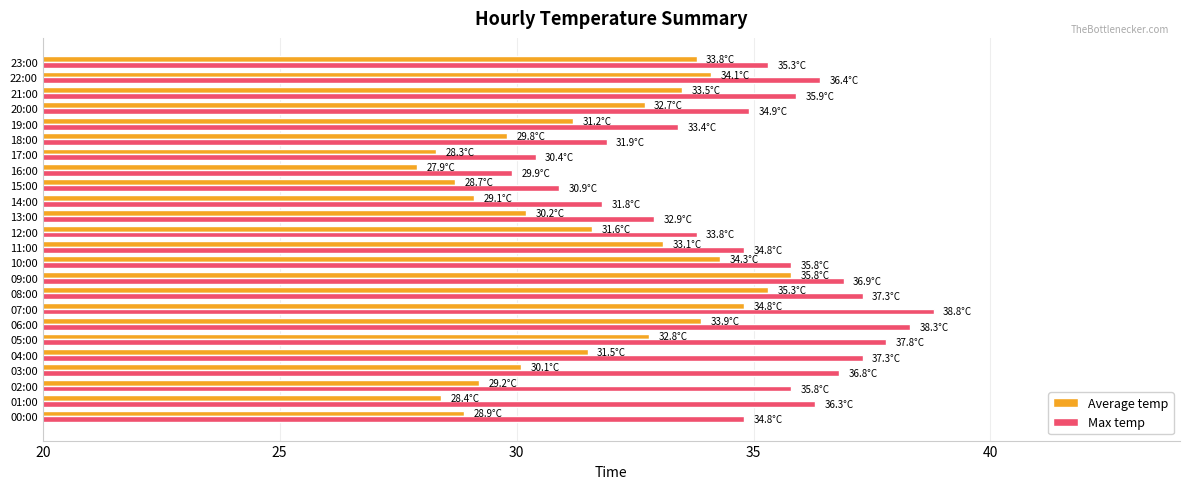

At which label is Average temp closest to 31?

19:00